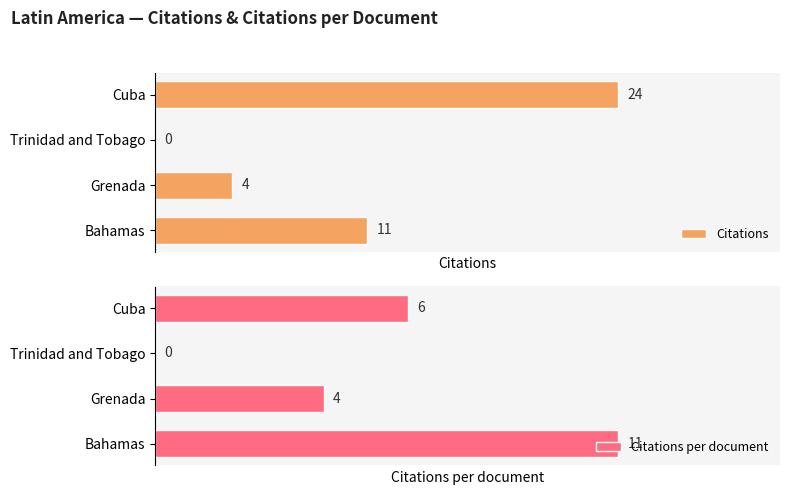

Rank the series by their average value, from highest to lowest.

Citations, Citations per document